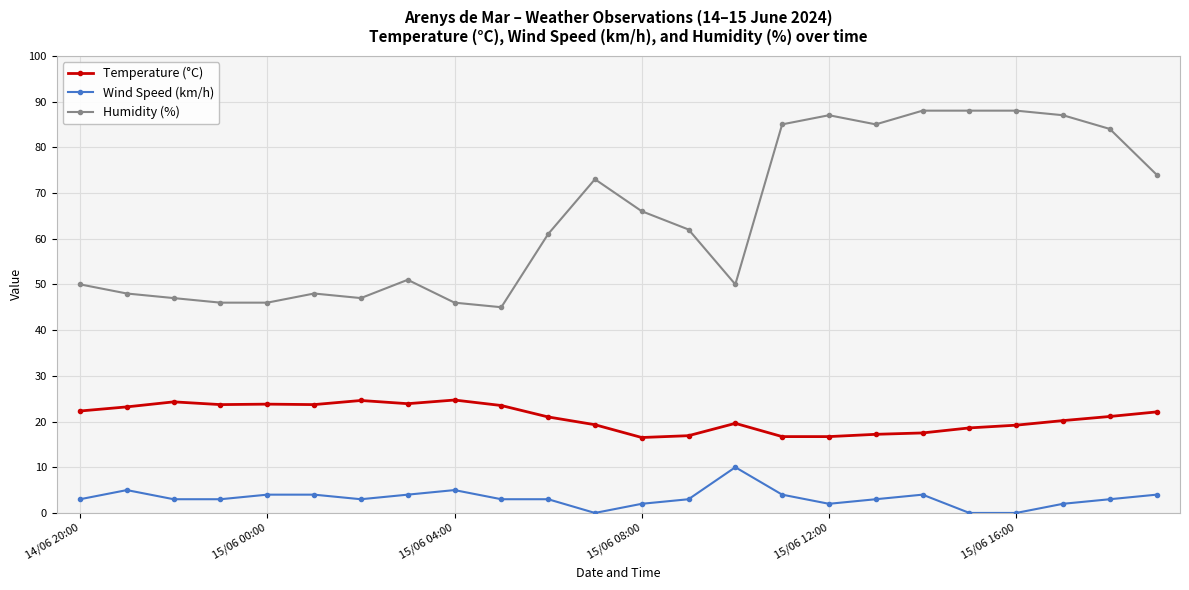

List the series in order of their overall mean, highest first.

Humidity (%), Temperature (°C), Wind Speed (km/h)